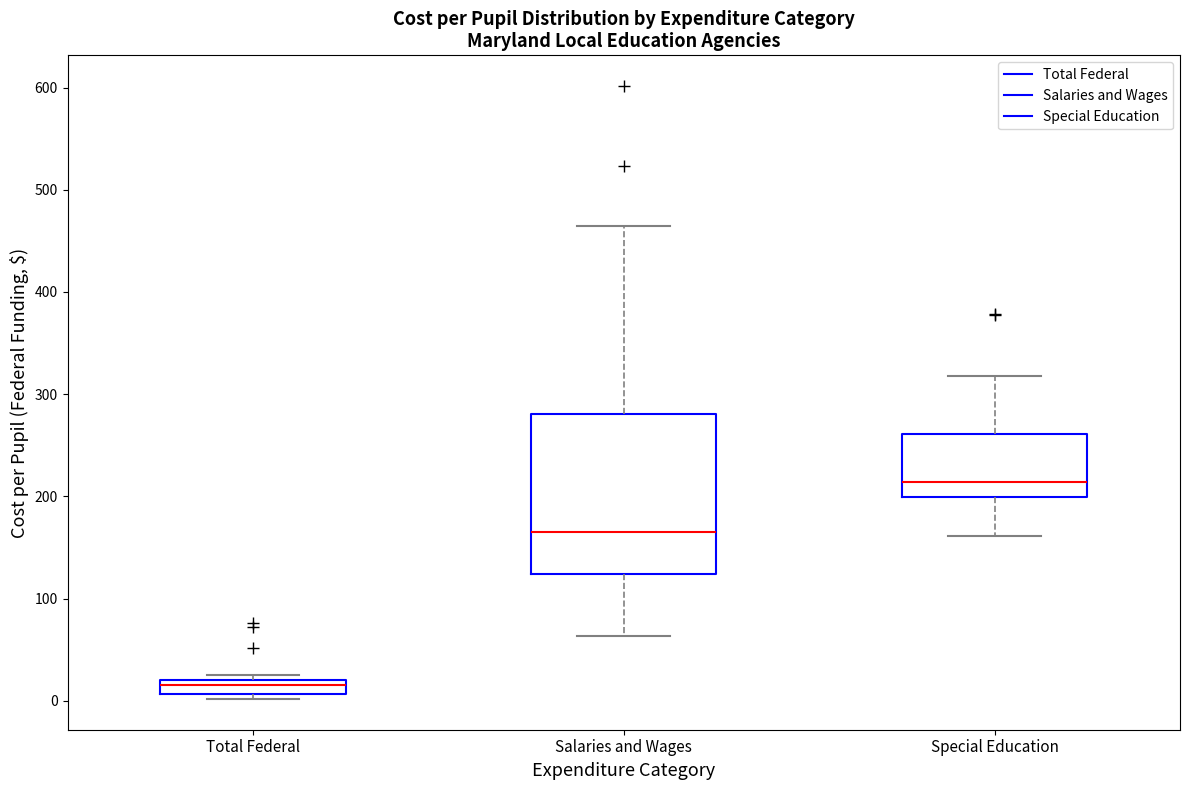

Which box's median line is the highest?

Special Education